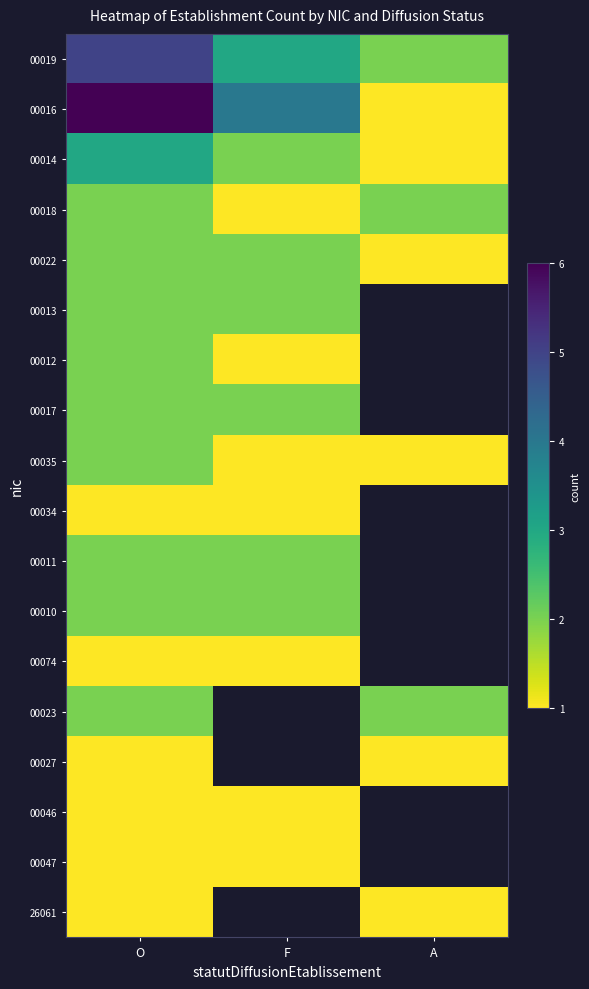

How many values in the 00022 series are below 2?

1